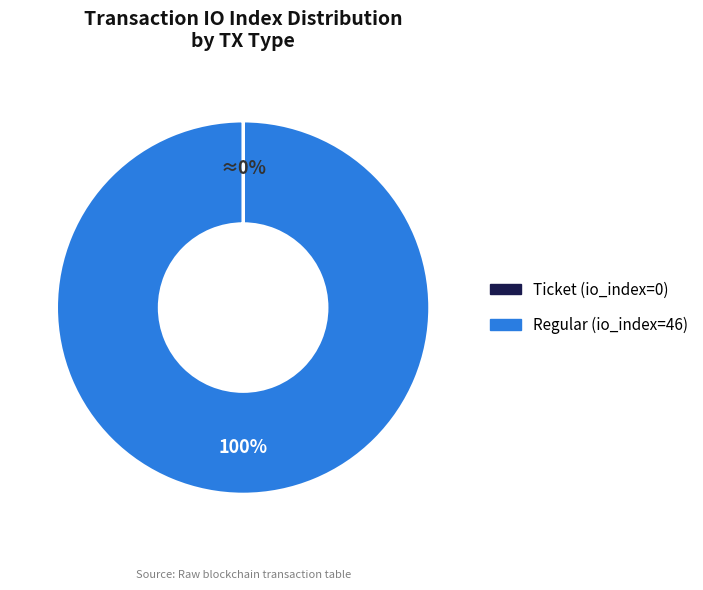

Is it true that Regular (io_index=46) is 100% of the pie?

True